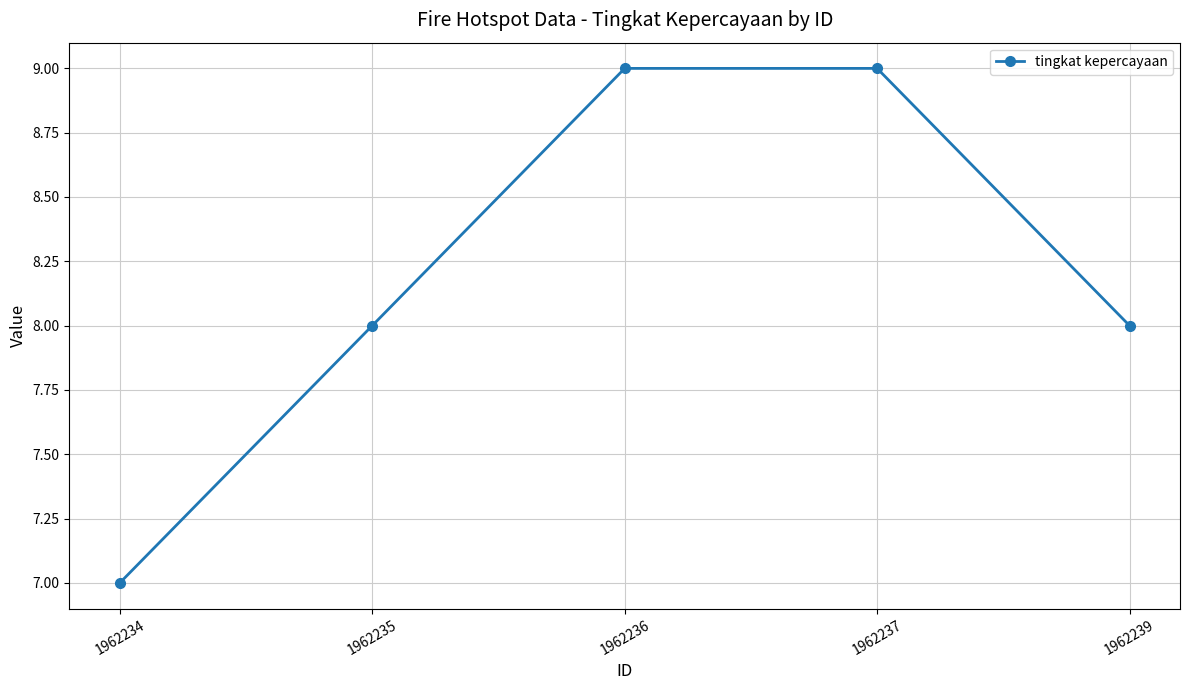

The value at 1962234 is 7. True or false?

True